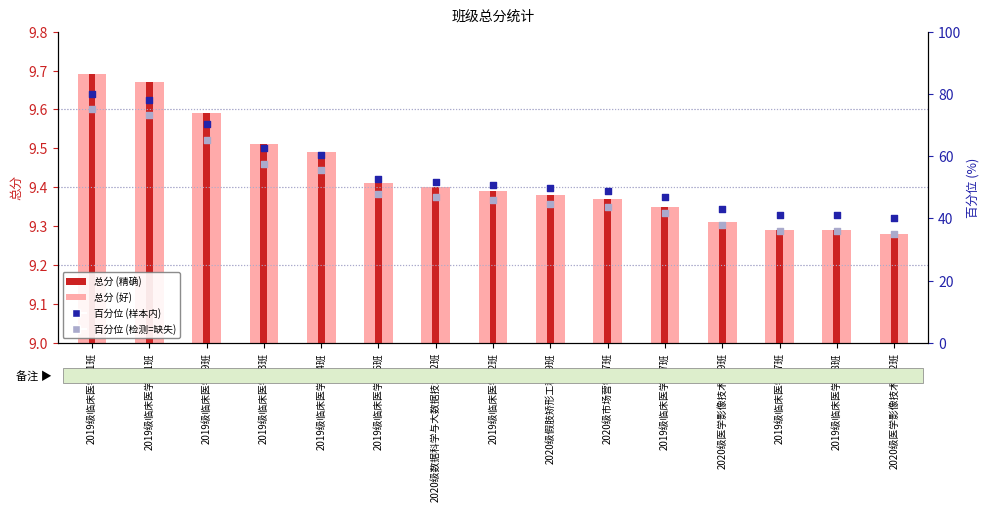

What are all the series names shown in the legend?

总分 (好), 总分 (精确), 百分位 (样本内), 百分位 (检测=缺失)